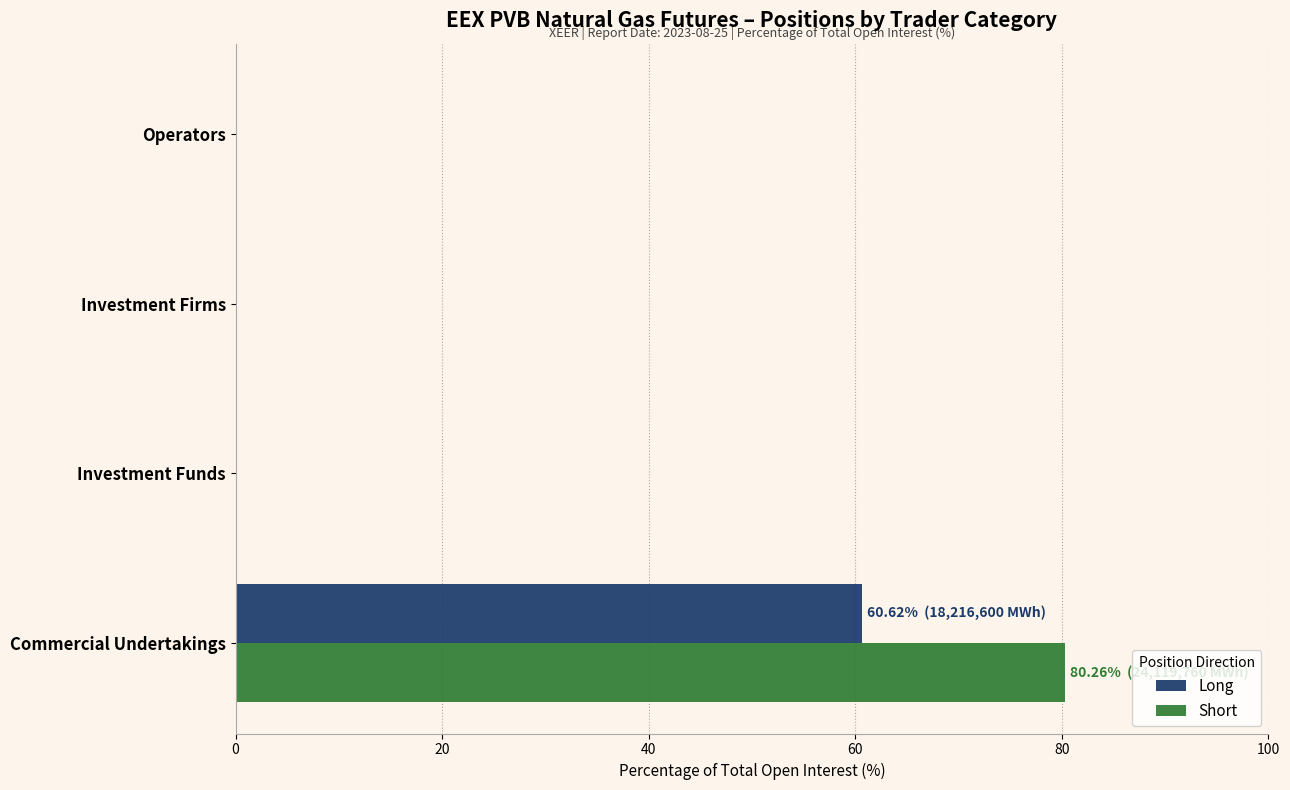

The Short series shows 27.0 at Operators. True or false?

False